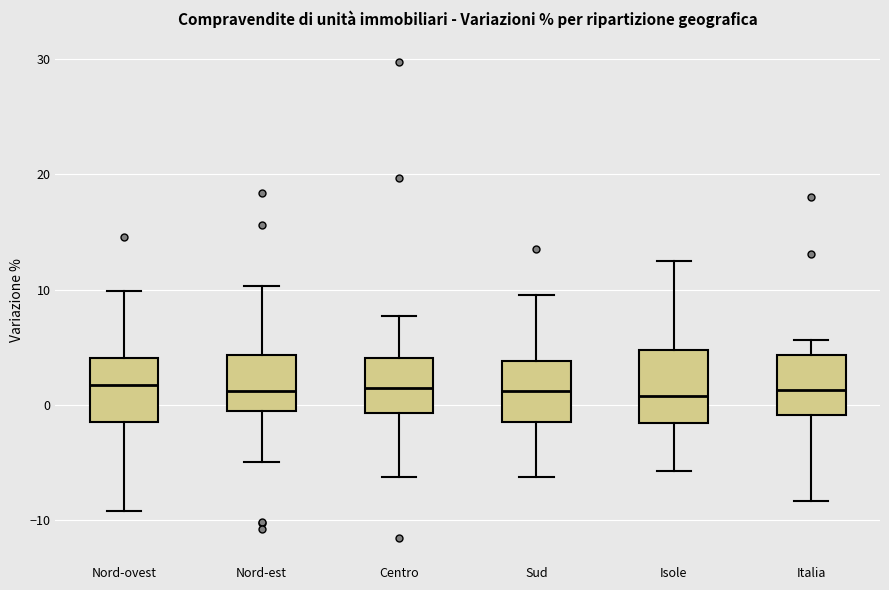

Reading left to right, transcribe this box plot: for each box, give where its median line is, the range the box spans, and where its two whiskers end, as read against the y-axis. The values are not printed on the chart, so give them approximately, as read against the axis.

Nord-ovest: median 2, box -1 to 4, whiskers -9 to 10
Nord-est: median 1, box -1 to 4, whiskers -5 to 10
Centro: median 1, box -1 to 4, whiskers -6 to 8
Sud: median 1, box -1 to 4, whiskers -6 to 10
Isole: median 1, box -2 to 5, whiskers -6 to 13
Italia: median 1, box -1 to 4, whiskers -8 to 6